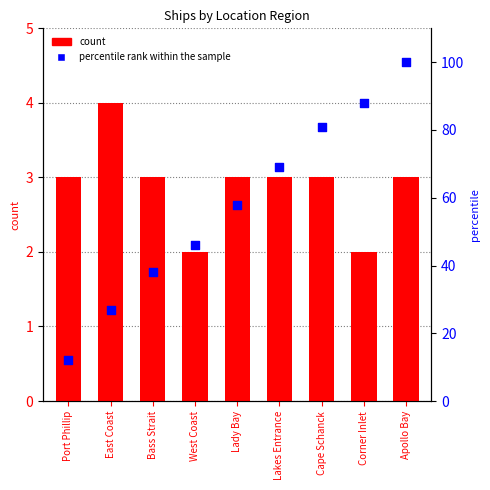

Is the value of percentile rank within the sample at Cape Schanck greater than the value of count at Apollo Bay?

Yes